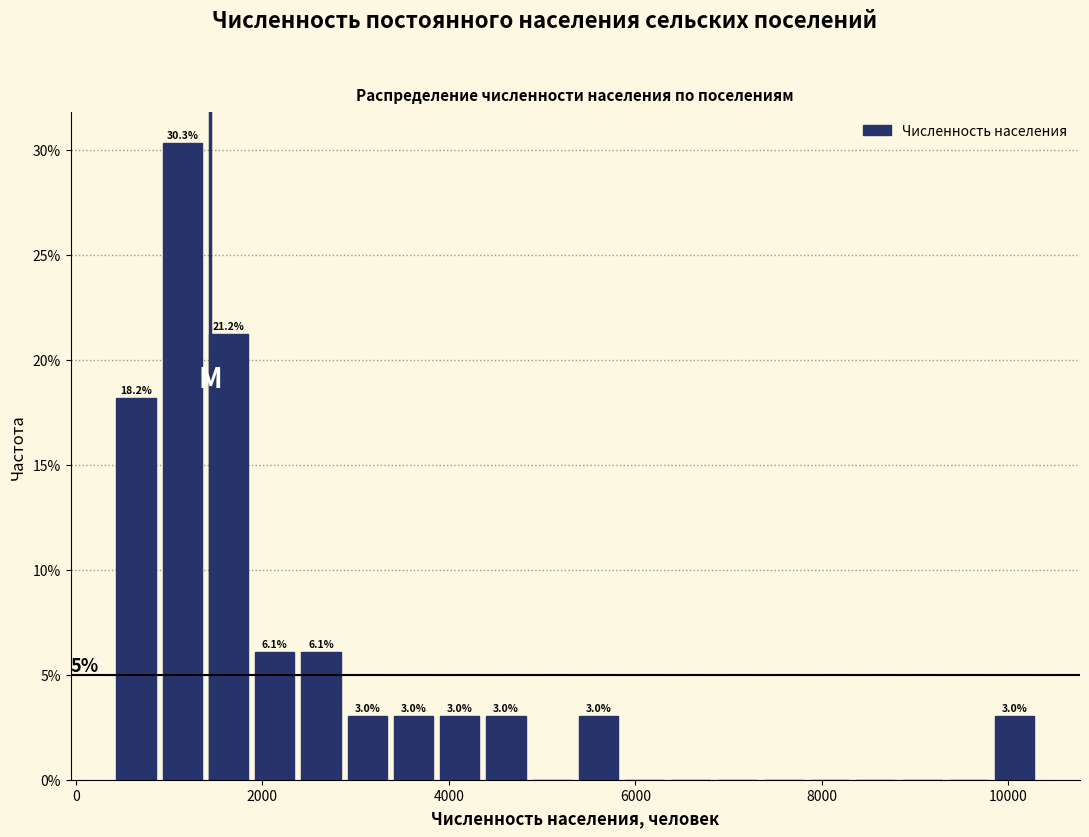

Read against the x-axis, roughly where is the centre of the tallest bar?

1200